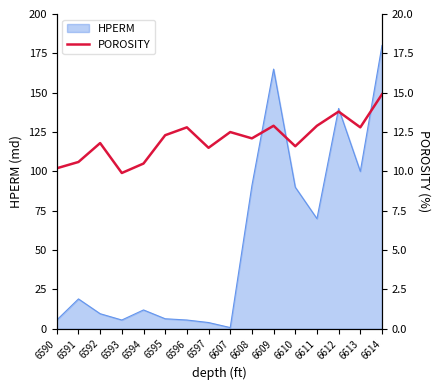

Where is the data nearest to the value 12?

6608